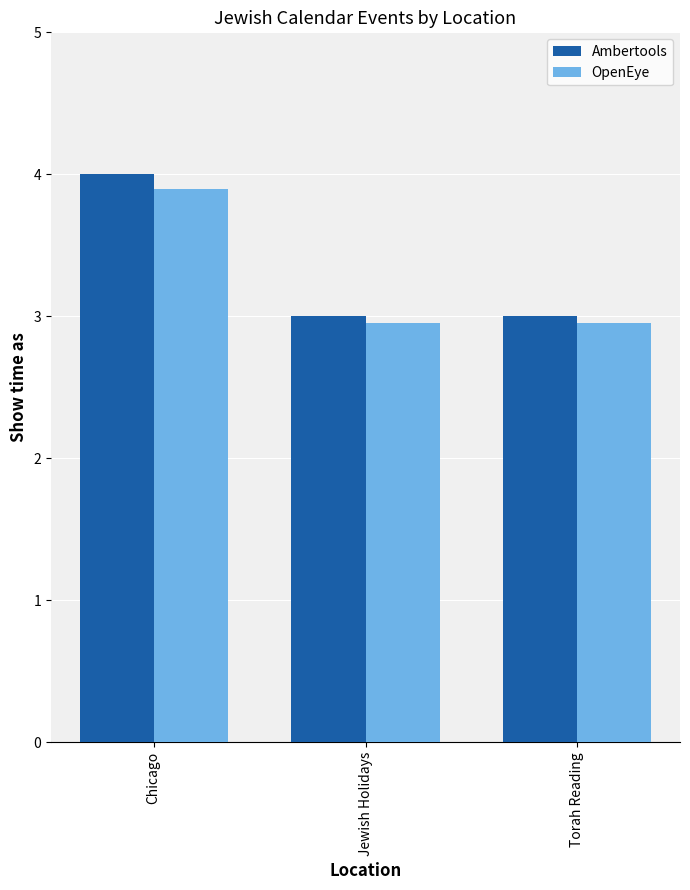

At which category does the chart reach its peak across all series?

Chicago